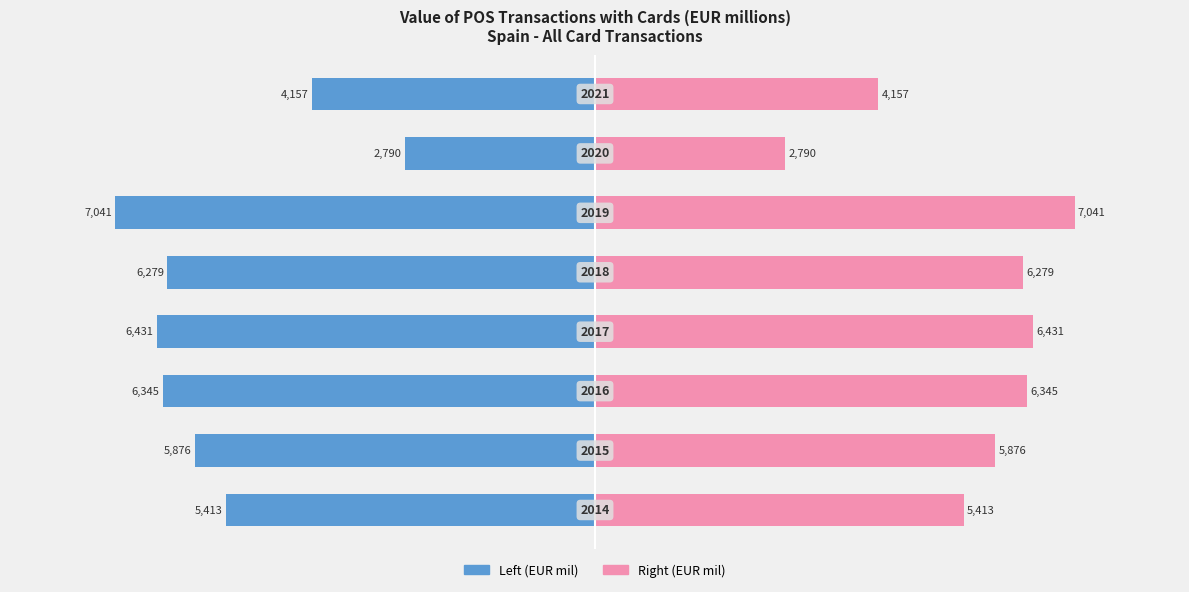

What is the lowest value of the OBS_VALUE (Right) series?

2790.4